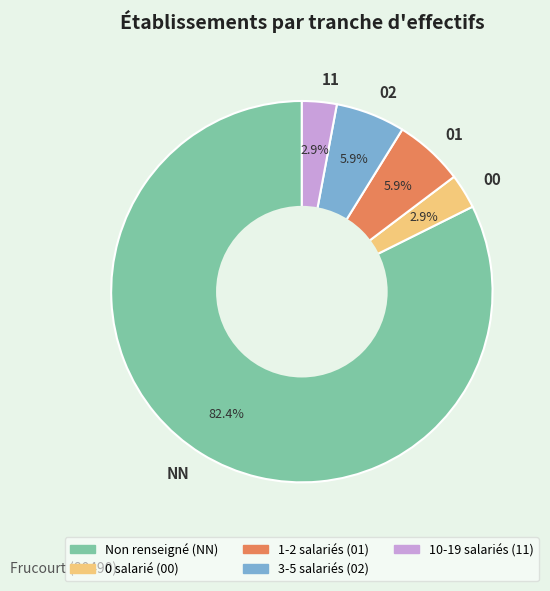

Which has a higher value, NN or 11?

NN